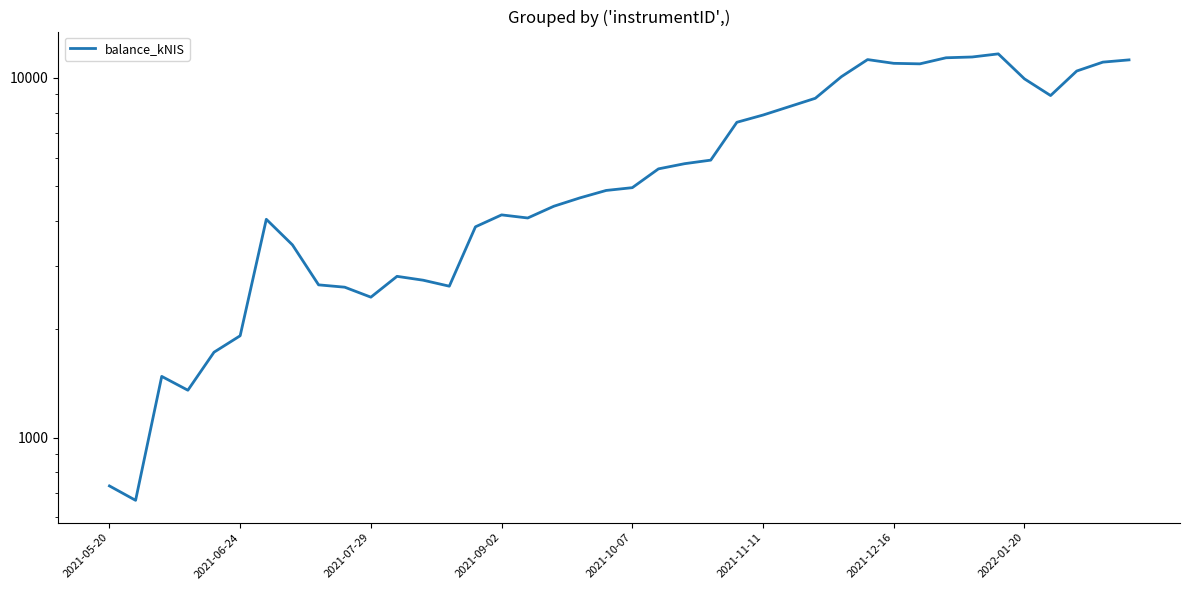

How many data points are less than 4947?

20